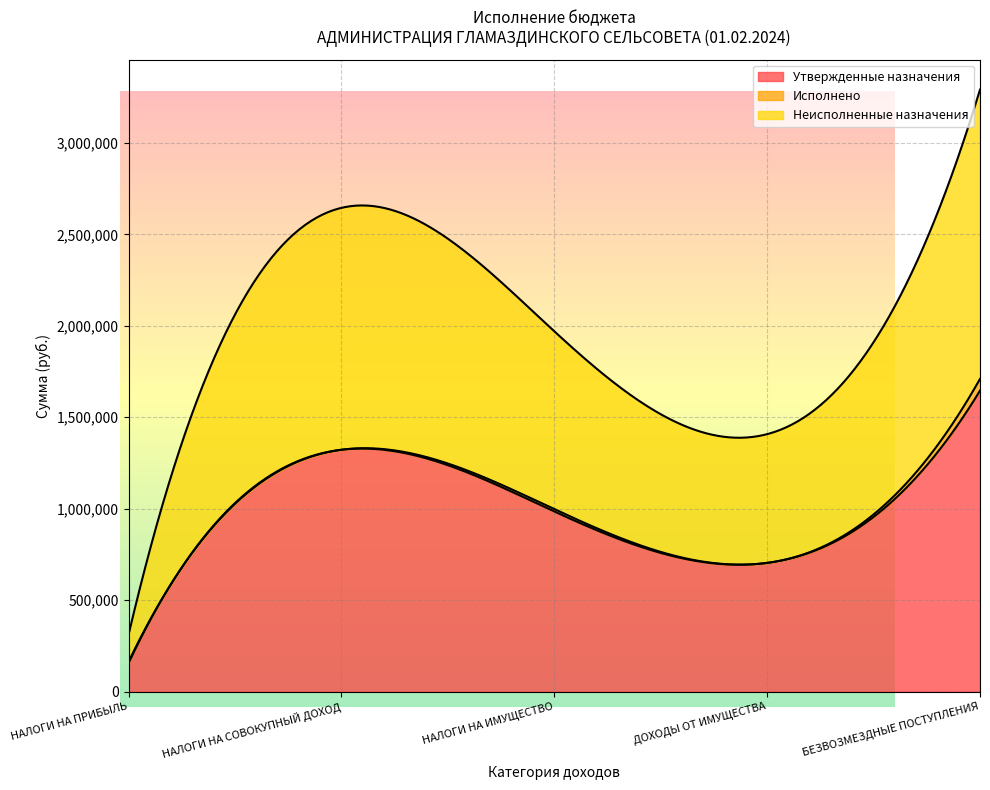

The value of Утвержденные назначения at НАЛОГИ НА ИМУЩЕСТВО is 200687.6. True or false?

False